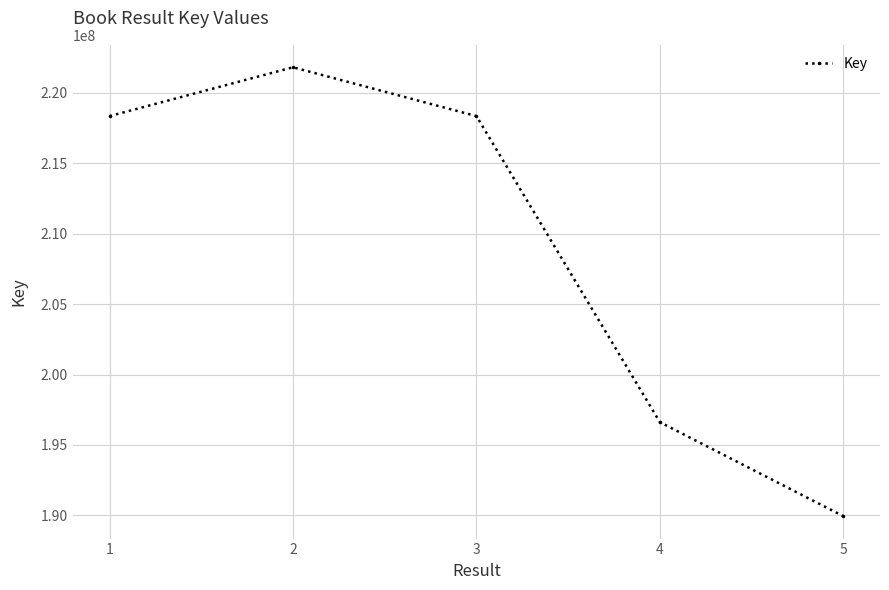

What is the sum of all values?

1045089376